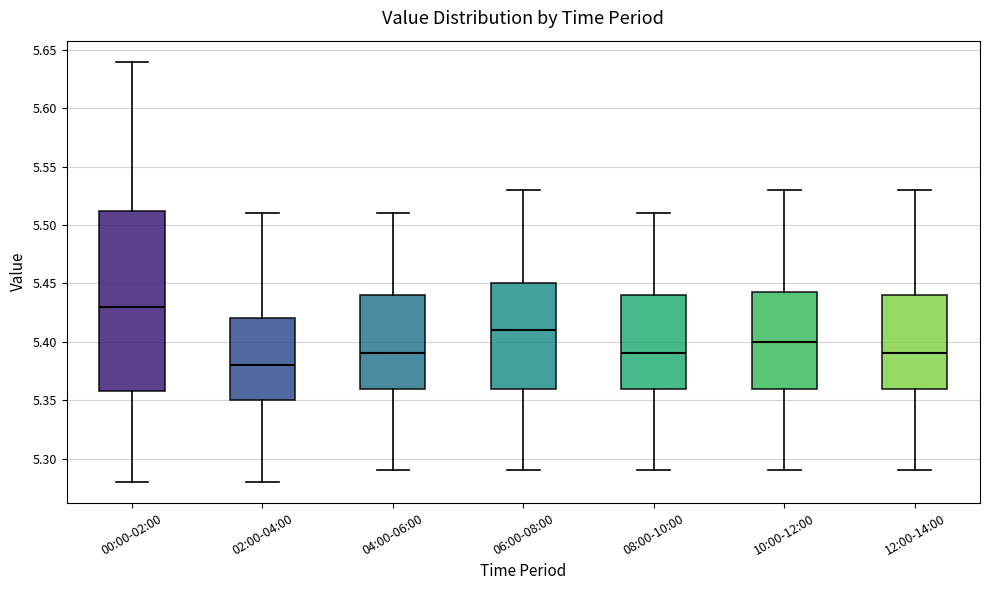

Which box's median line is the highest?

00:00-02:00